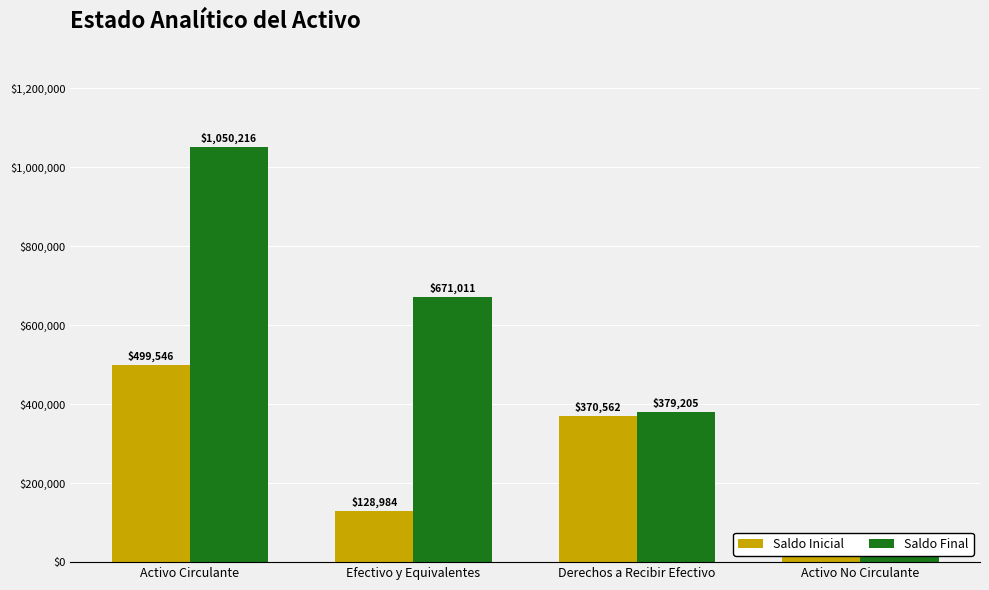

Count the number of categories in the chart.

4